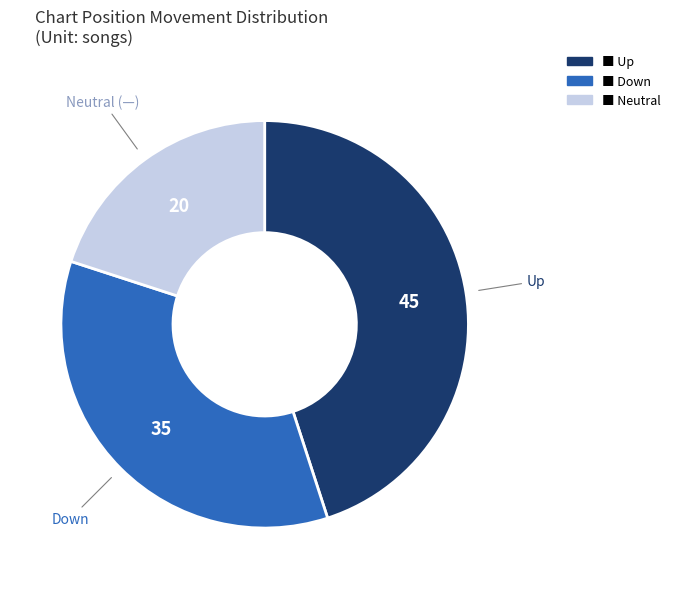

Is there a majority slice in this chart?

No